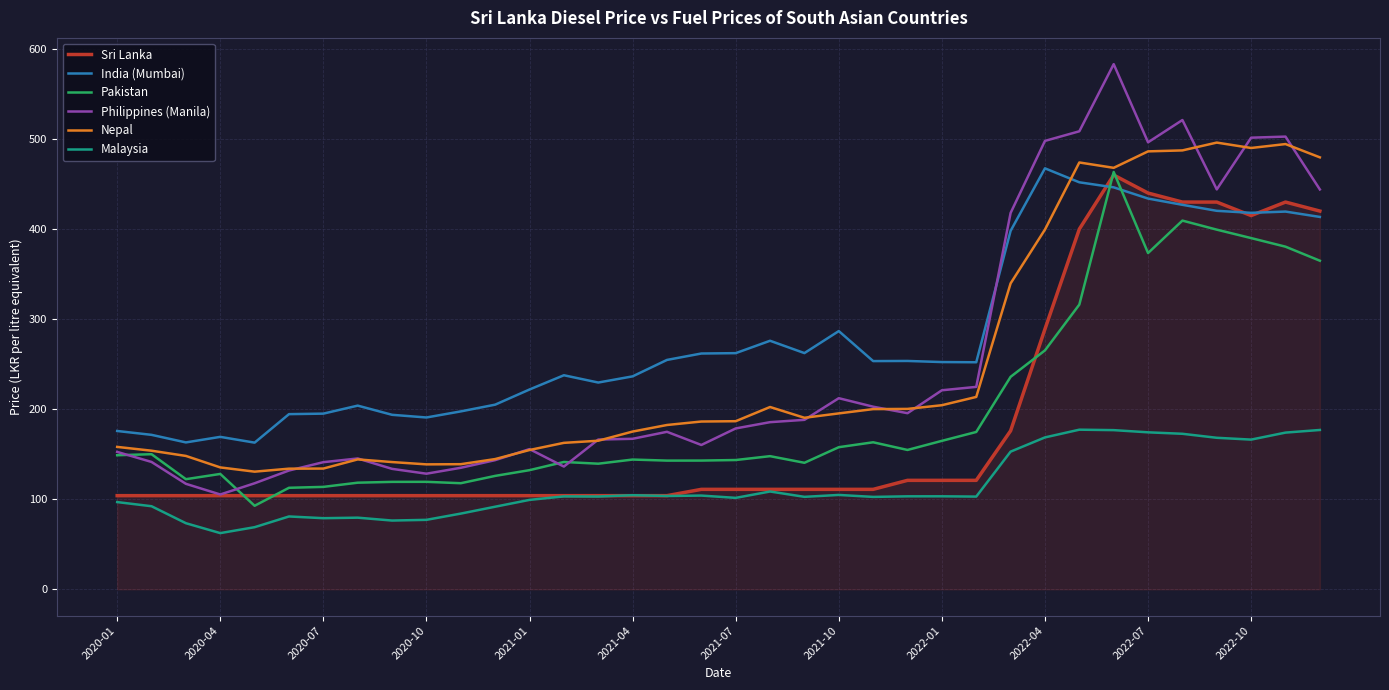

True or false: Malaysia and India (Mumbai) cross at least once.

False